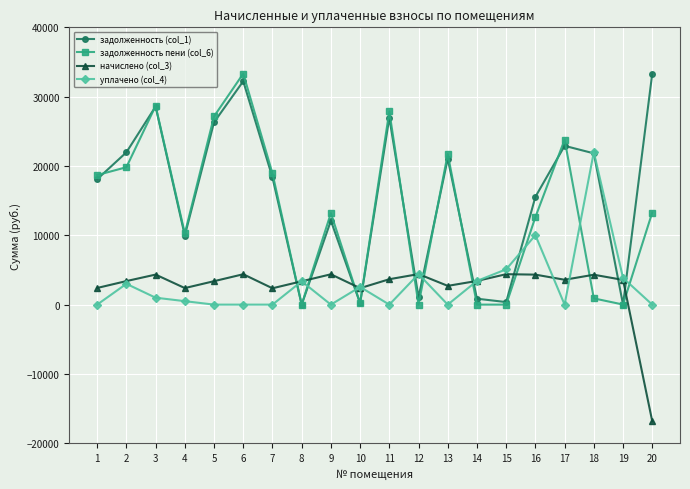

Where is the first local minimum for задолженность (col_1)?

4